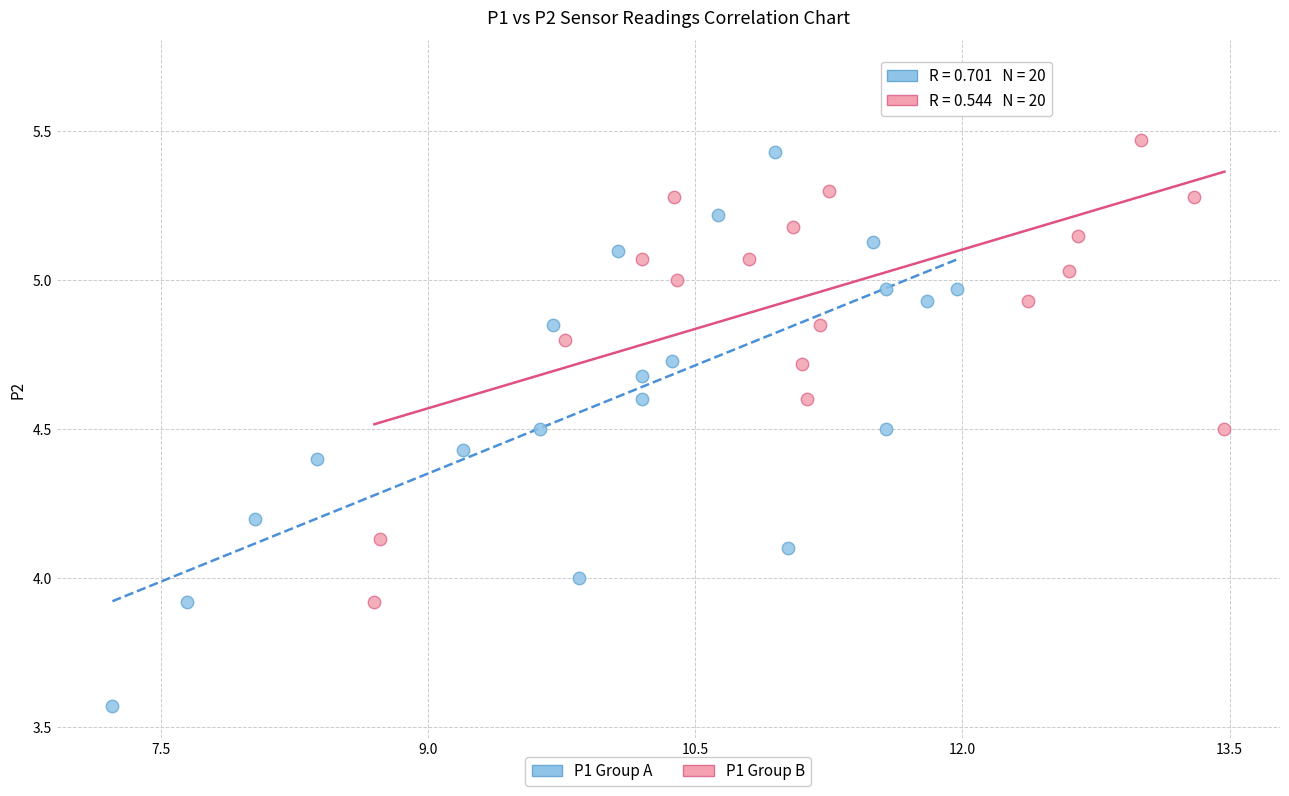

Which series contains the lowest Y value?

P1 Group A